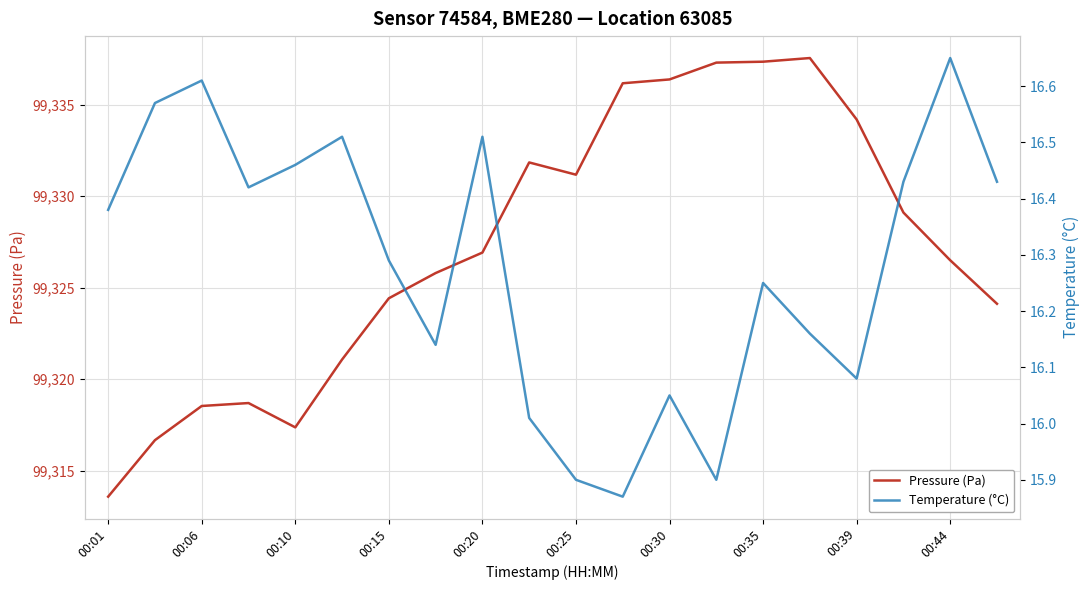

Where is the first local minimum for Pressure (Pa)?

00:10